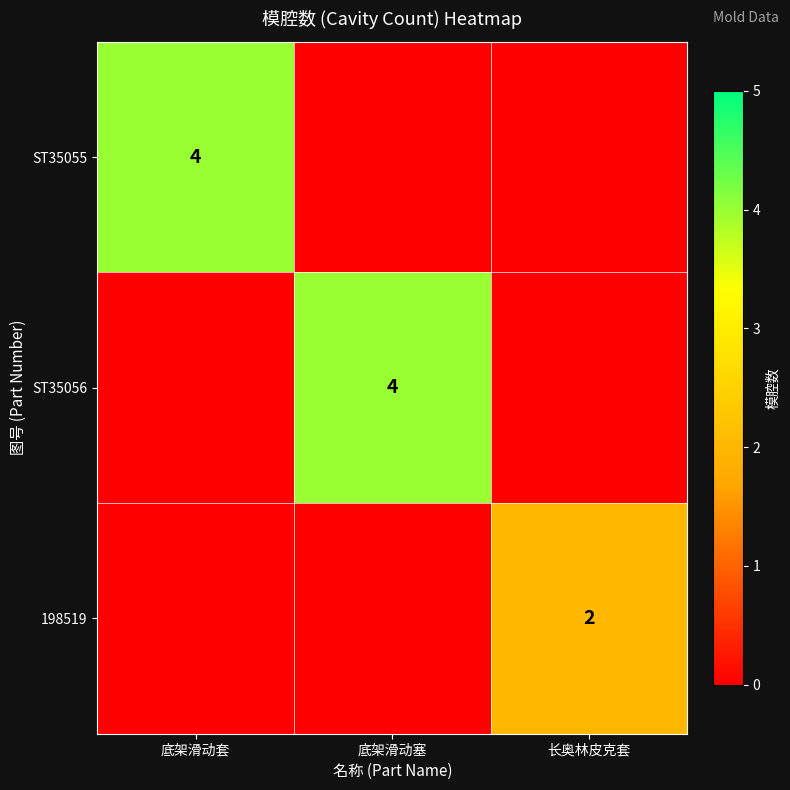

The 198519 series shows 2 at 长奥林皮克套. True or false?

True